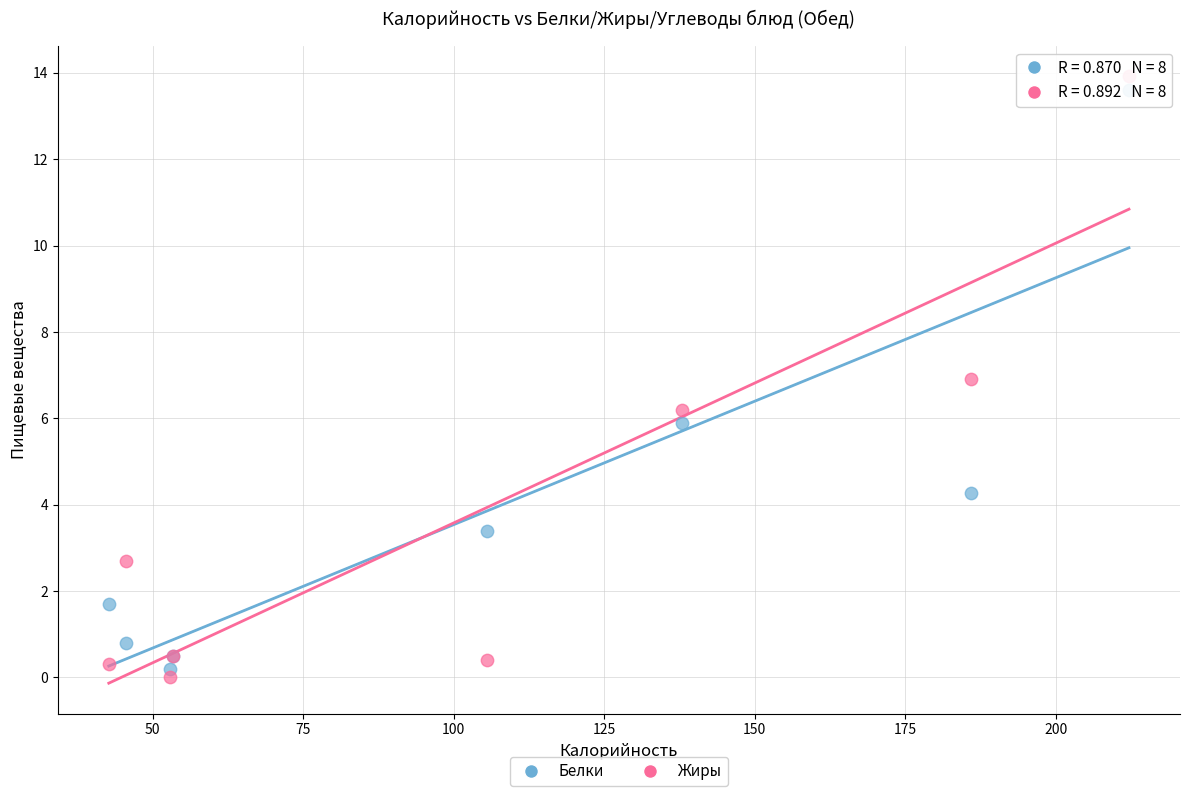

Which series has the largest Y range (max minus min)?

Жиры